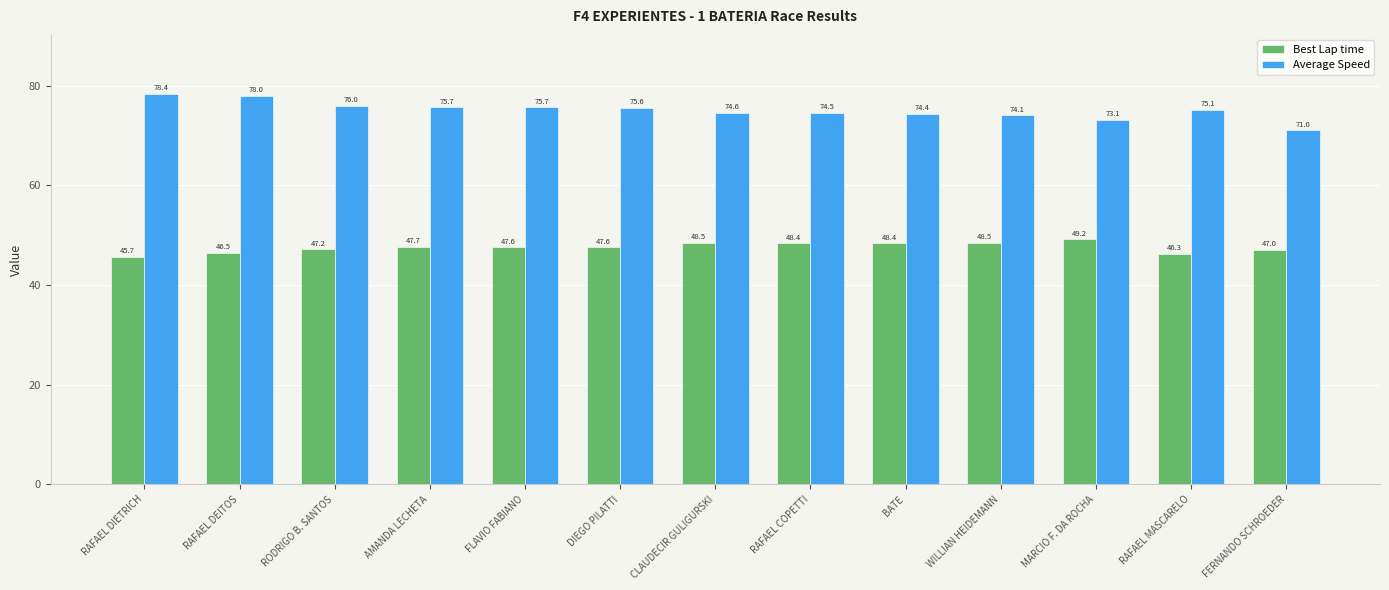

At which label is Average Speed closest to 74?

WILLIAN HEIDEMANN